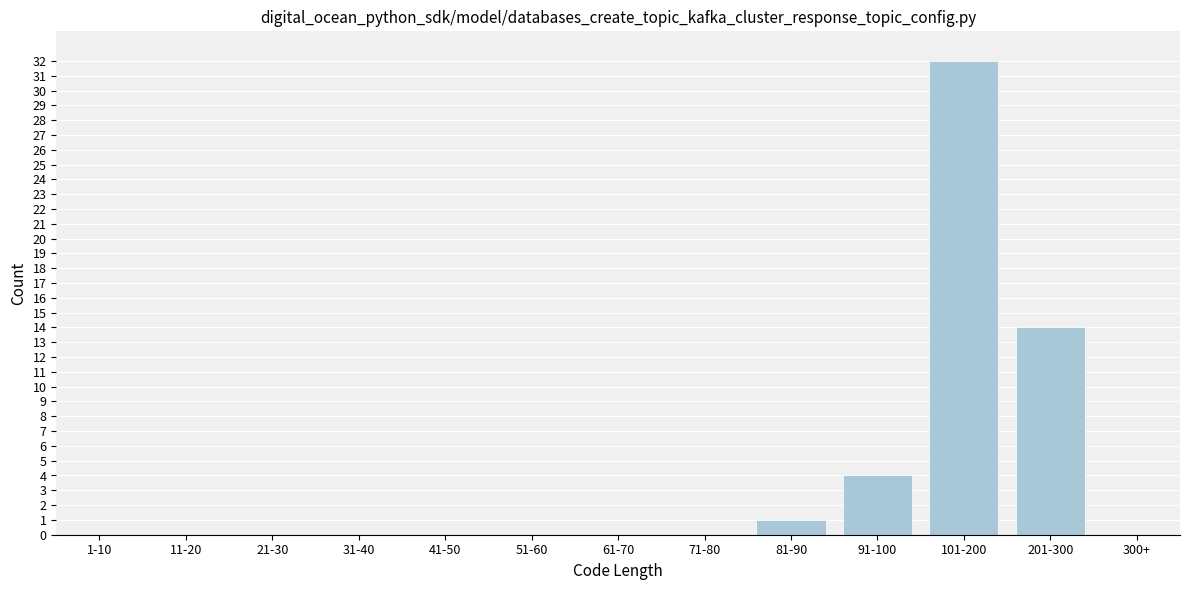

Reading left to right, transcribe all the data shown in this chart.

1-10=0	11-20=0	21-30=0	31-40=0	41-50=0	51-60=0	61-70=0	71-80=0	81-90=1	91-100=4	101-200=32	201-300=14	300+=0